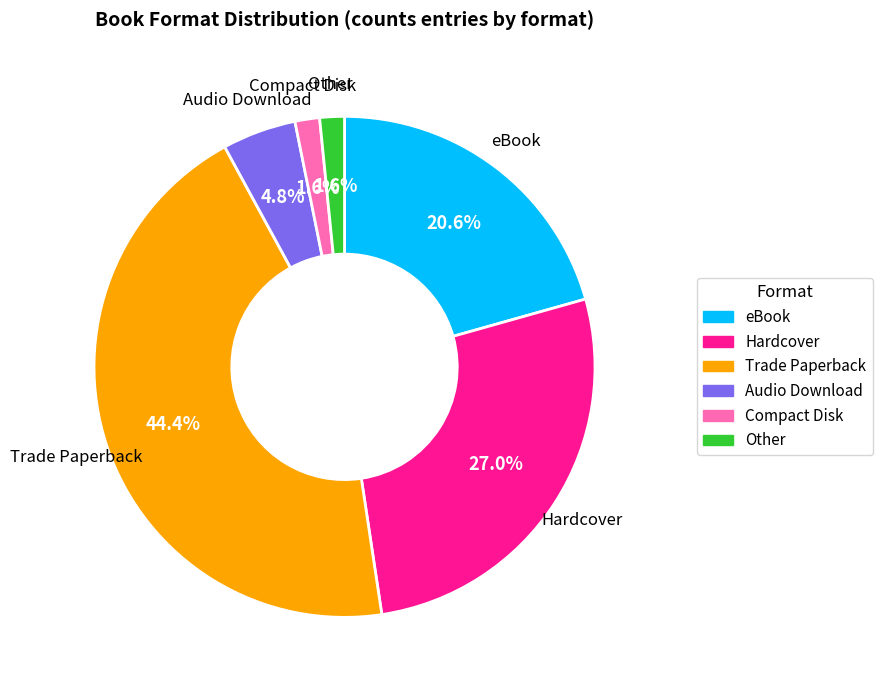

To the nearest percent, what is the combined percentage of Other and Trade Paperback?

46%